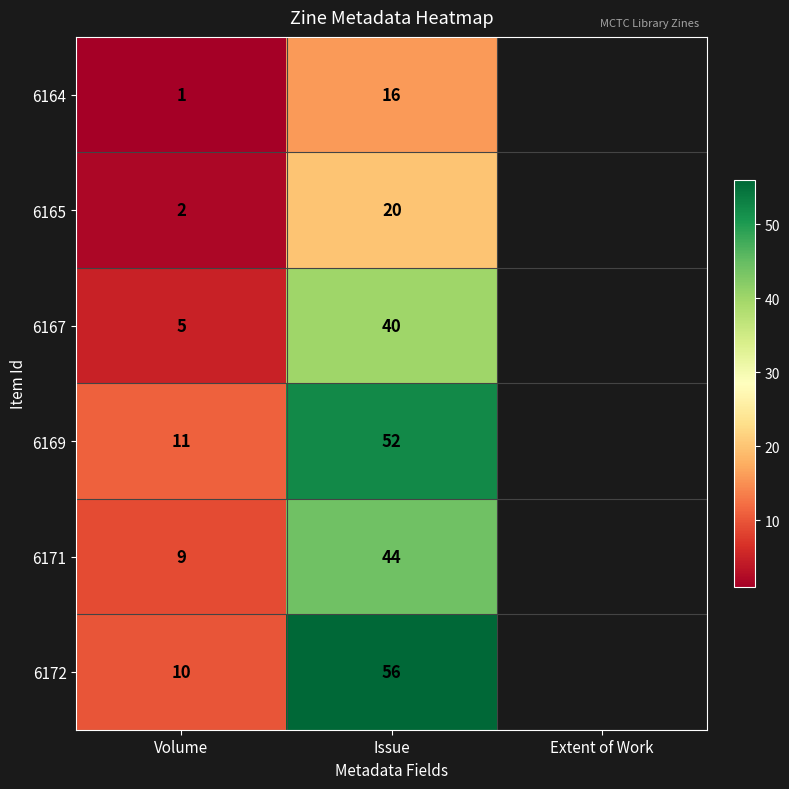

What is the smallest value displayed?

1.0